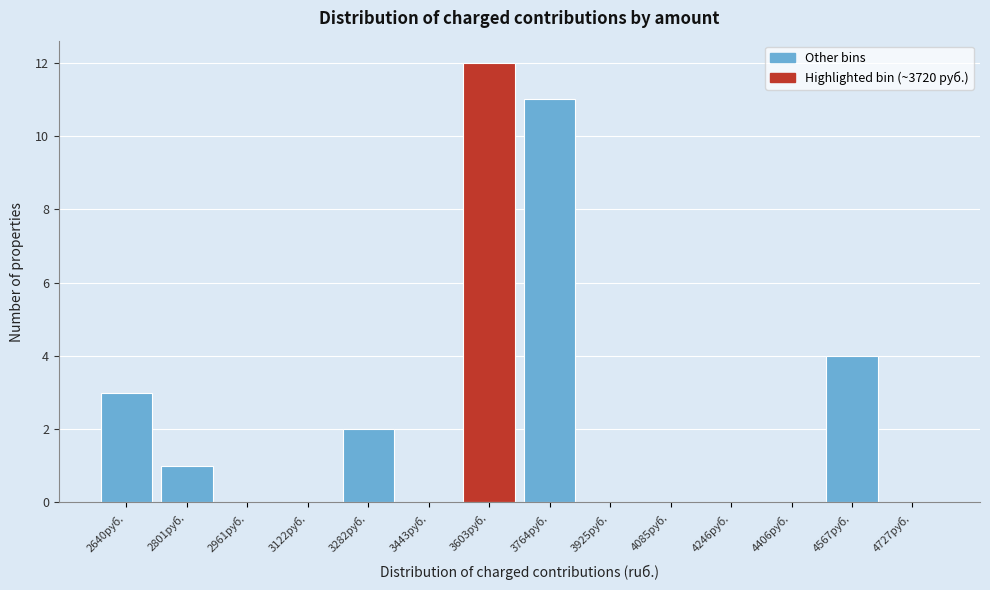

Reading right to left, transcribe all the data shown in this chart.

4727руб.=0	4567руб.=4	4406руб.=0	4246руб.=0	4085руб.=0	3925руб.=0	3764руб.=11	3603руб.=12	3443руб.=0	3282руб.=2	3122руб.=0	2961руб.=0	2801руб.=1	2640руб.=3